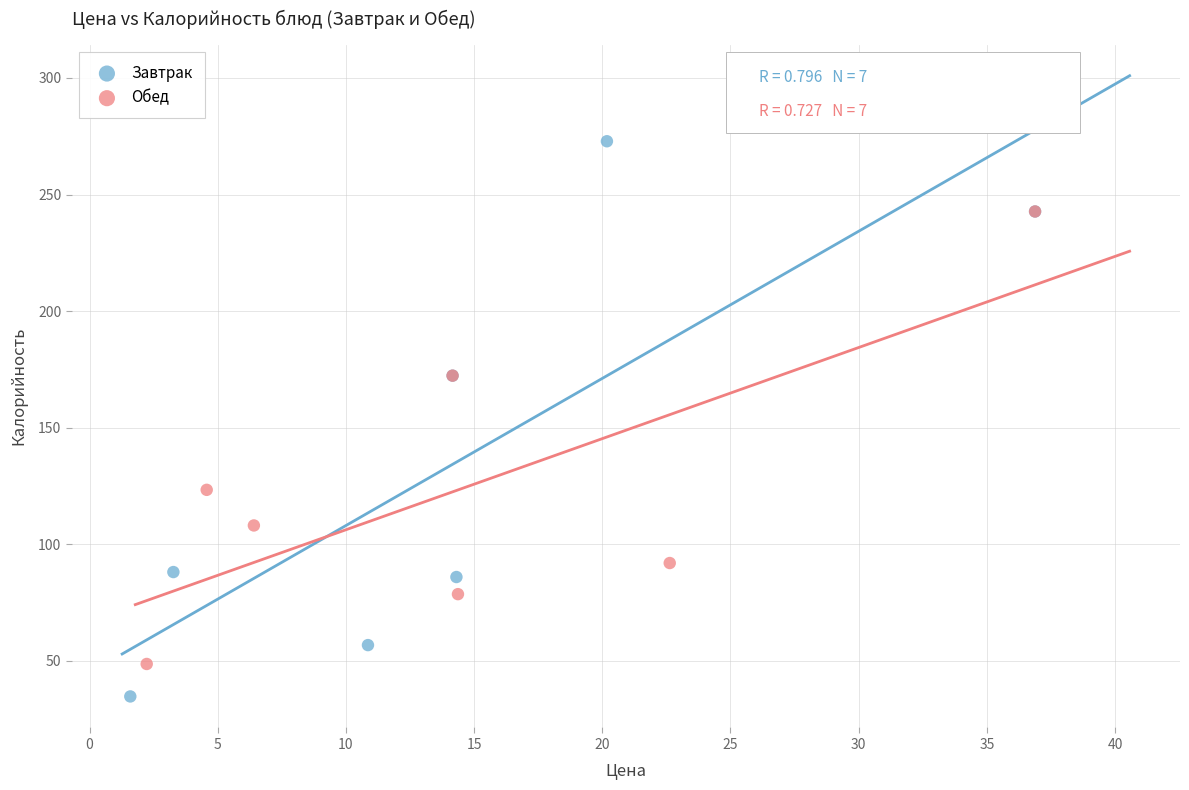

Which series contains the highest Y value?

Завтрак